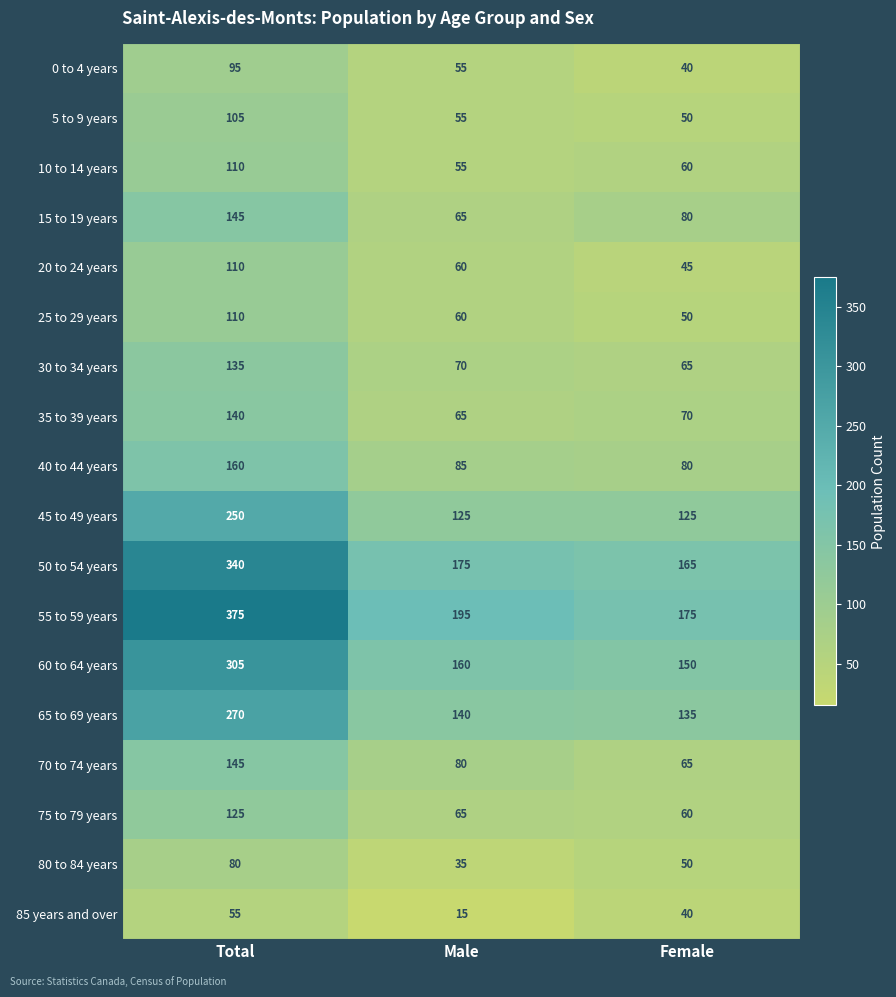

List the labels in order of 75 to 79 years value, smallest first.

Female, Male, Total